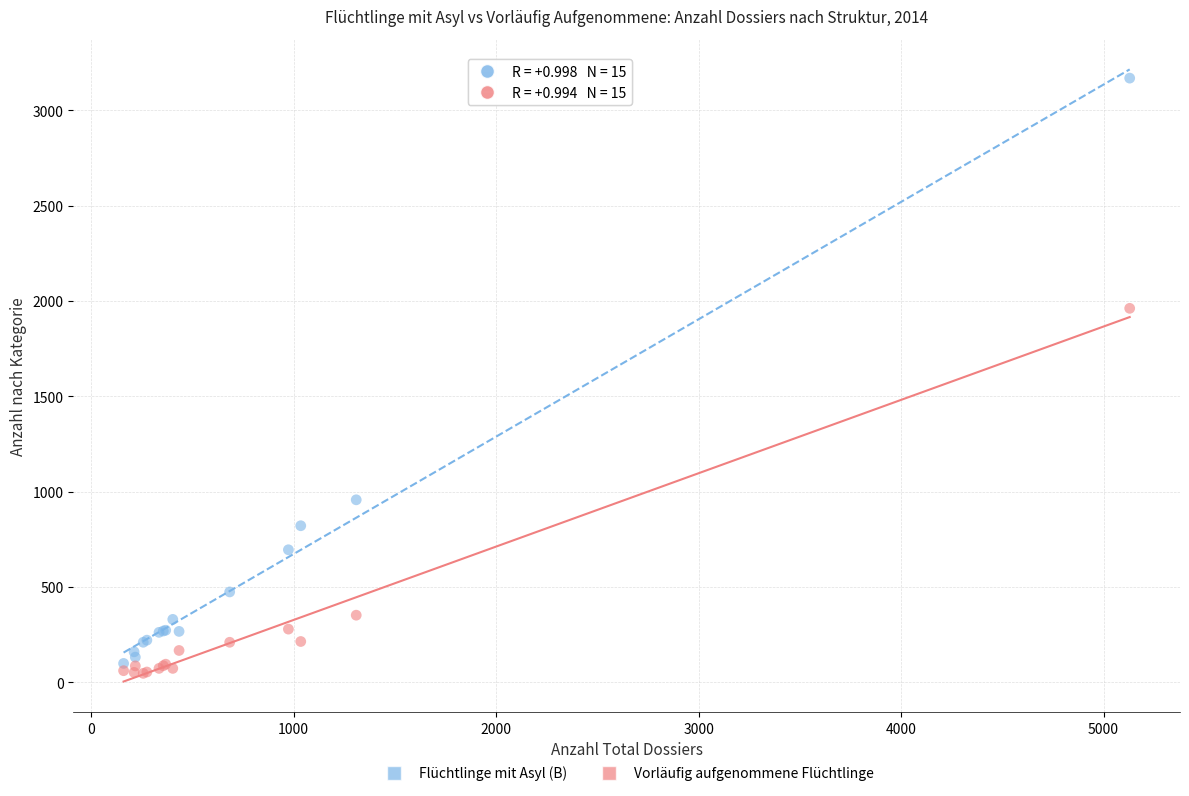

Which series has the widest spread of Y values?

Flüchtlinge mit Asyl (B)